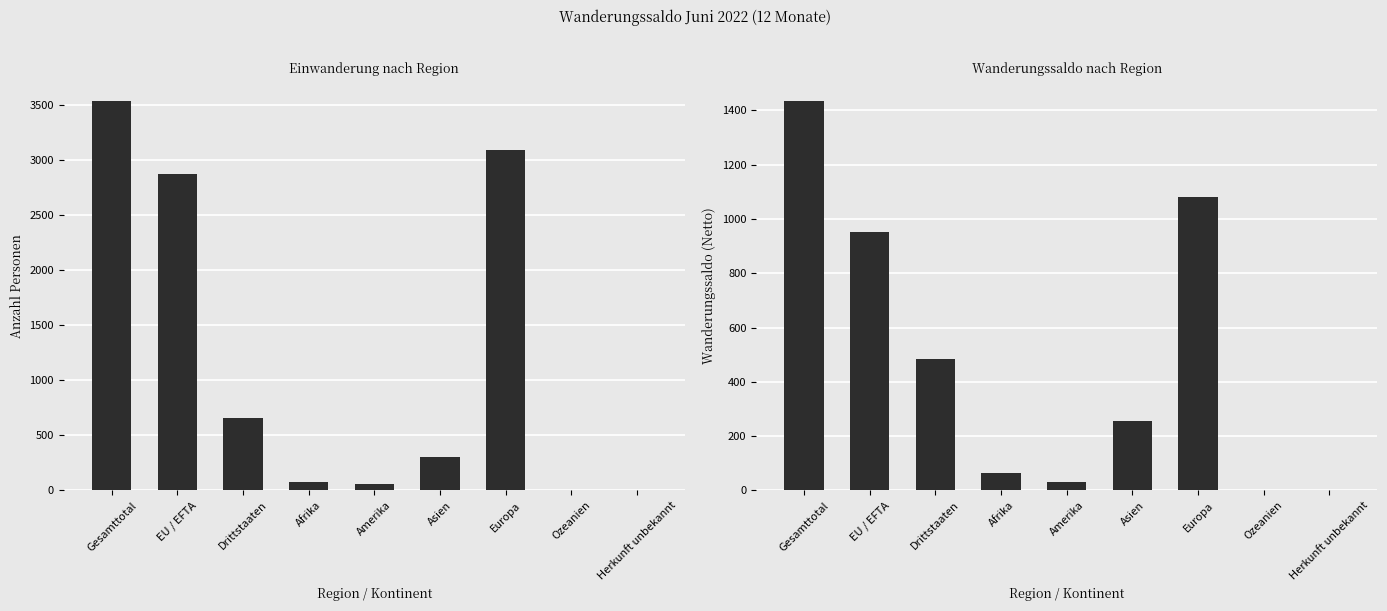

Reading right to left, list all the values displayed in this chart.

Total Einwanderung (Zuzug): Herkunft unbekannt=2	Ozeanien=2	Europa=3095	Asien=301	Amerika=63	Afrika=75	Drittstaaten=662	EU / EFTA=2876	Gesamttotal=3538
Wanderungssaldo: Herkunft unbekannt=2	Ozeanien=0	Europa=1080	Asien=257	Amerika=32	Afrika=63	Drittstaaten=483	EU / EFTA=951	Gesamttotal=1434